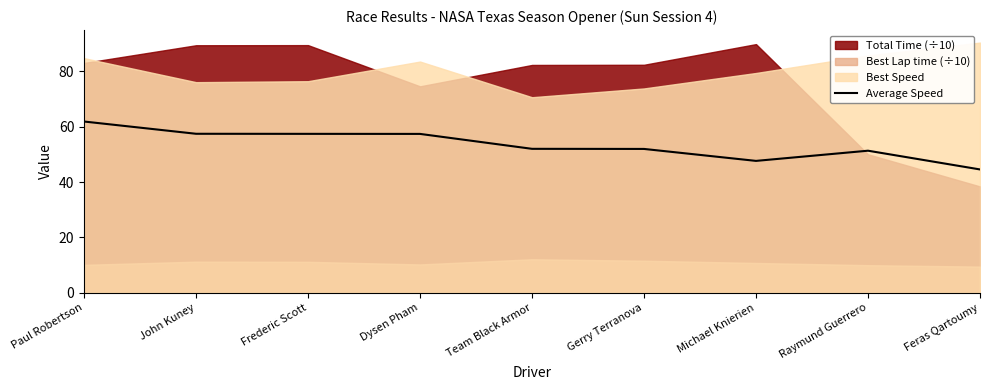

How many interior local peaks (higher than both neighbors) does the data have?

1